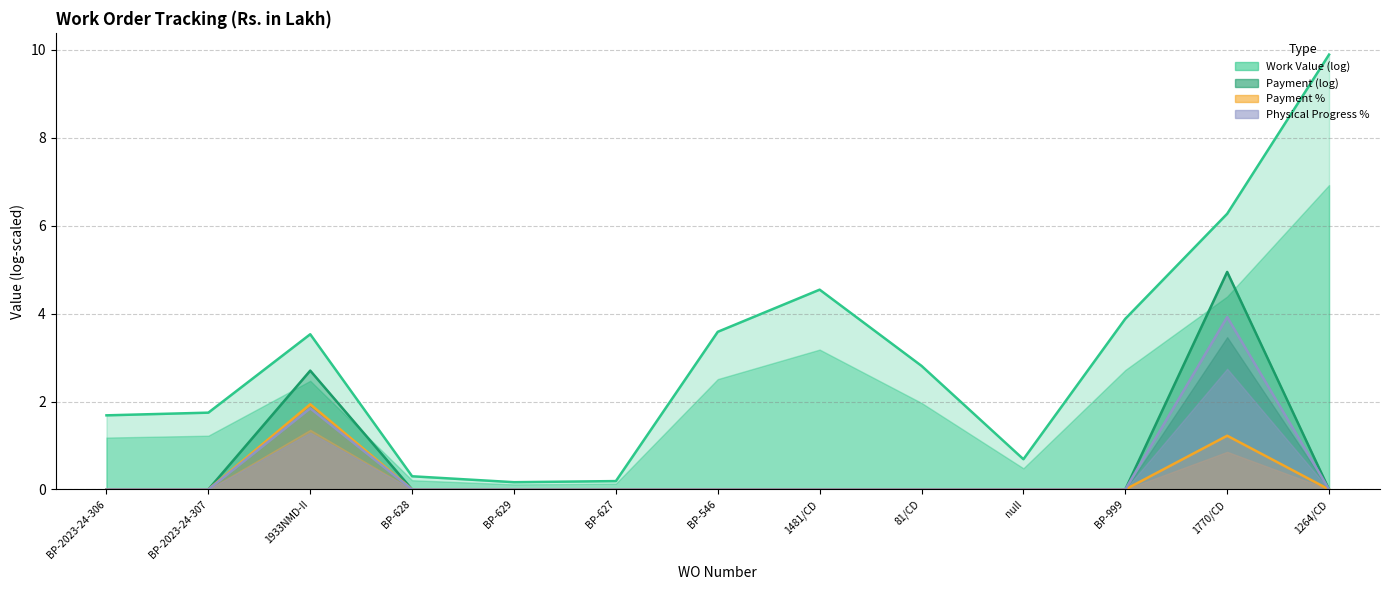

True or false: Physical Progress % and Payment % intersect in this chart.

False